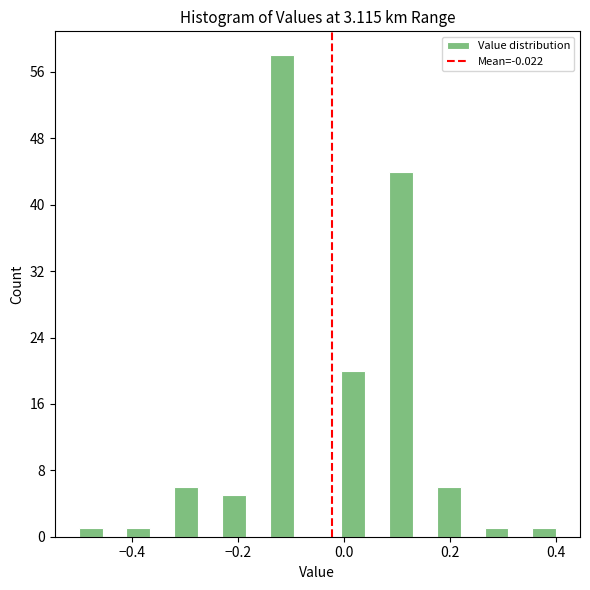

Read against the x-axis, roughly where is the centre of the tallest bar?

-0.12